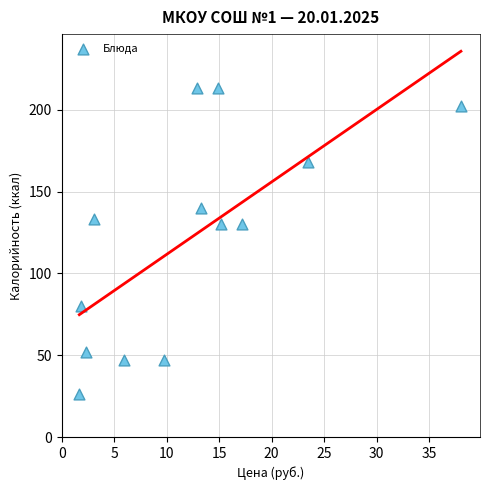

What is the range of Y values (max minus min)?

187